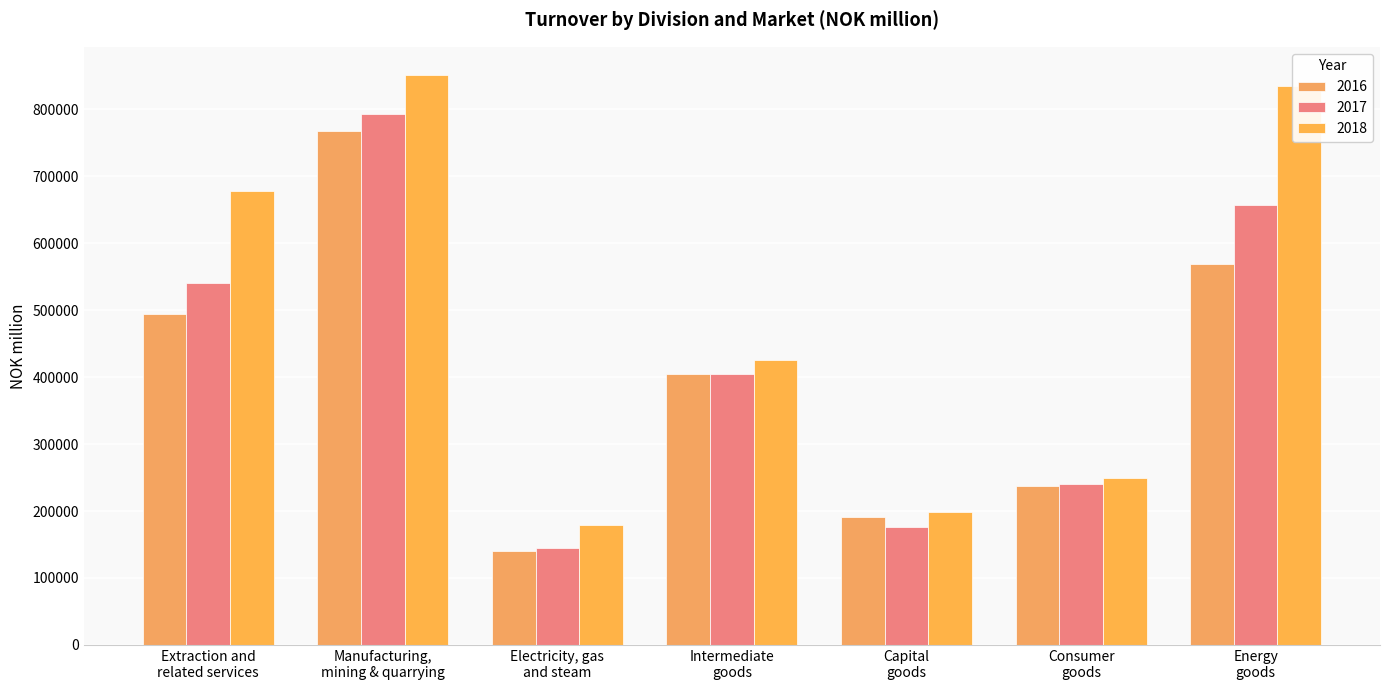

Reading right to left, extract all data points from this chart.

2016: Energy
goods=569040	Consumer
goods=237221	Capital
goods=191370	Intermediate
goods=404349	Electricity, gas
and steam=139675	Manufacturing,
mining & quarrying=767787	Extraction and
related services=494519
2017: Energy
goods=656483	Consumer
goods=240932	Capital
goods=175584	Intermediate
goods=404730	Electricity, gas
and steam=144580	Manufacturing,
mining & quarrying=792448	Extraction and
related services=540701
2018: Energy
goods=834297	Consumer
goods=249995	Capital
goods=198143	Intermediate
goods=425932	Electricity, gas
and steam=179879	Manufacturing,
mining & quarrying=850867	Extraction and
related services=677621